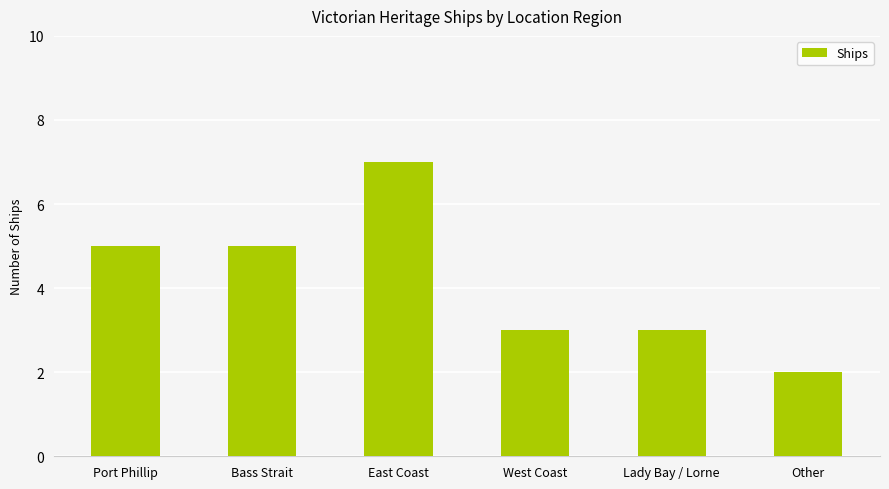

What is the label of the 6th bar from the right?

Port Phillip